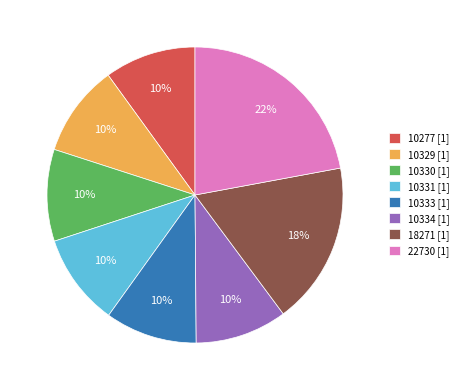

Is there any slice that represents more than half of the pie?

No